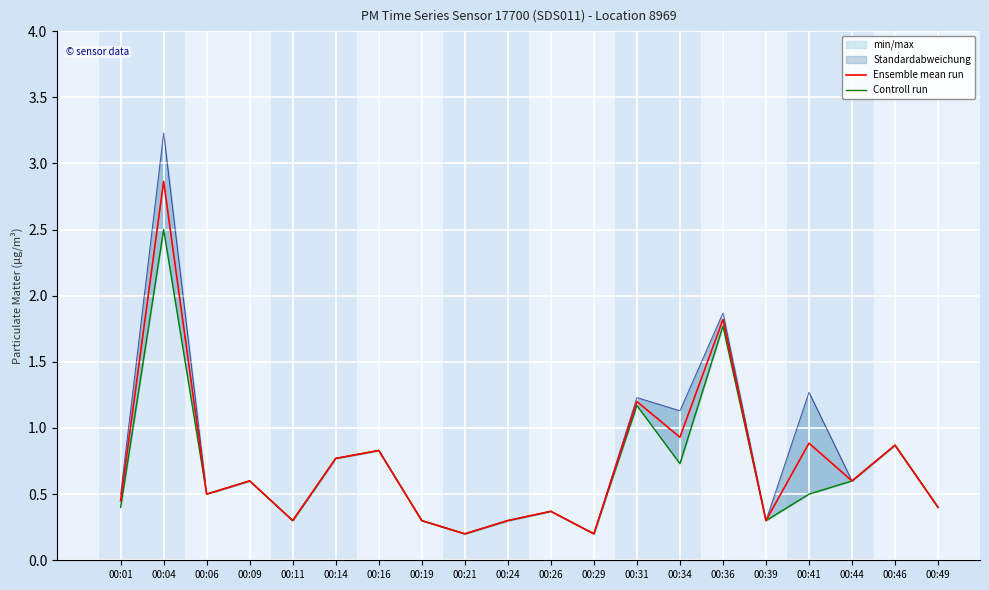

Rank the series at 00:11 from highest to lowest value.

Ensemble mean run, Controll run